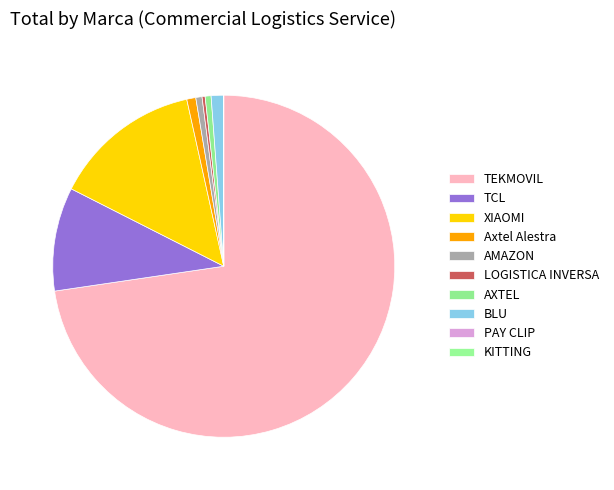

Which slice is the smallest?

KITTING